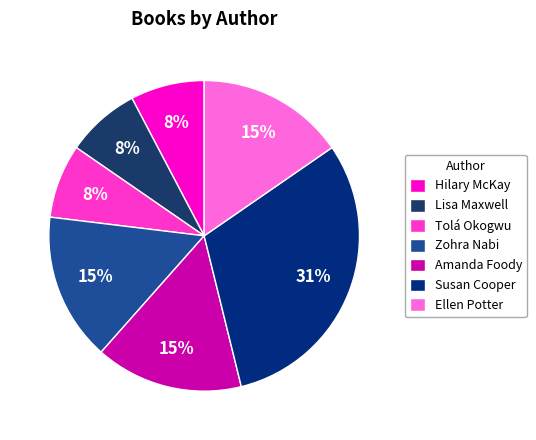

Which slice is the smallest?

Lisa Maxwell